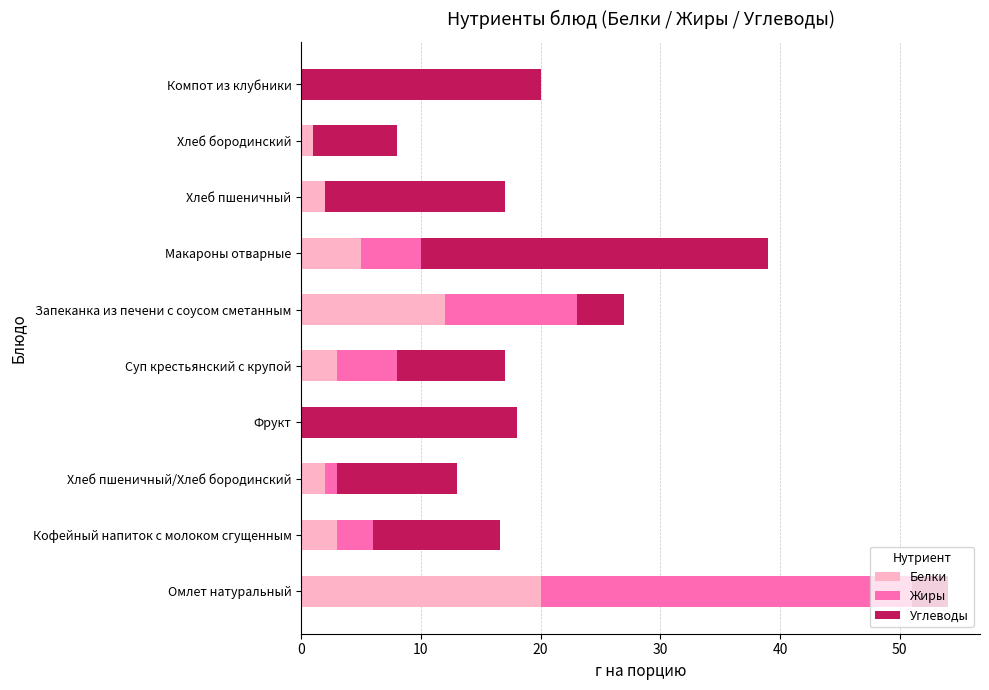

What is the total value across all series at Макароны отварные?

39.0